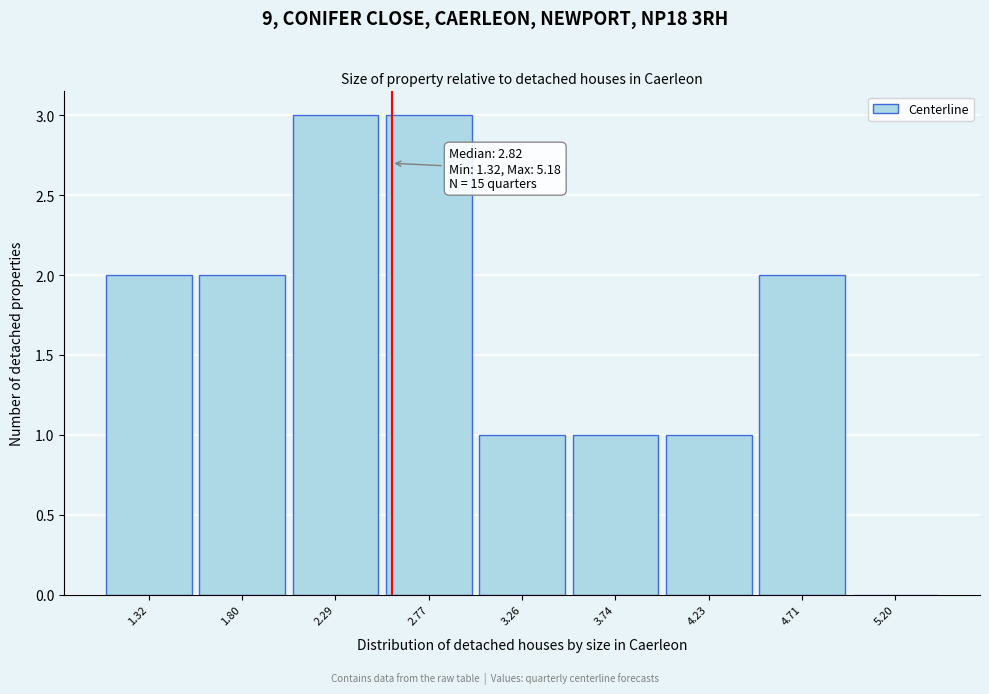

Reading left to right, extract all data points from this chart.

1.32=2	1.80=2	2.29=3	2.77=3	3.26=1	3.74=1	4.23=1	4.71=2	5.20=0